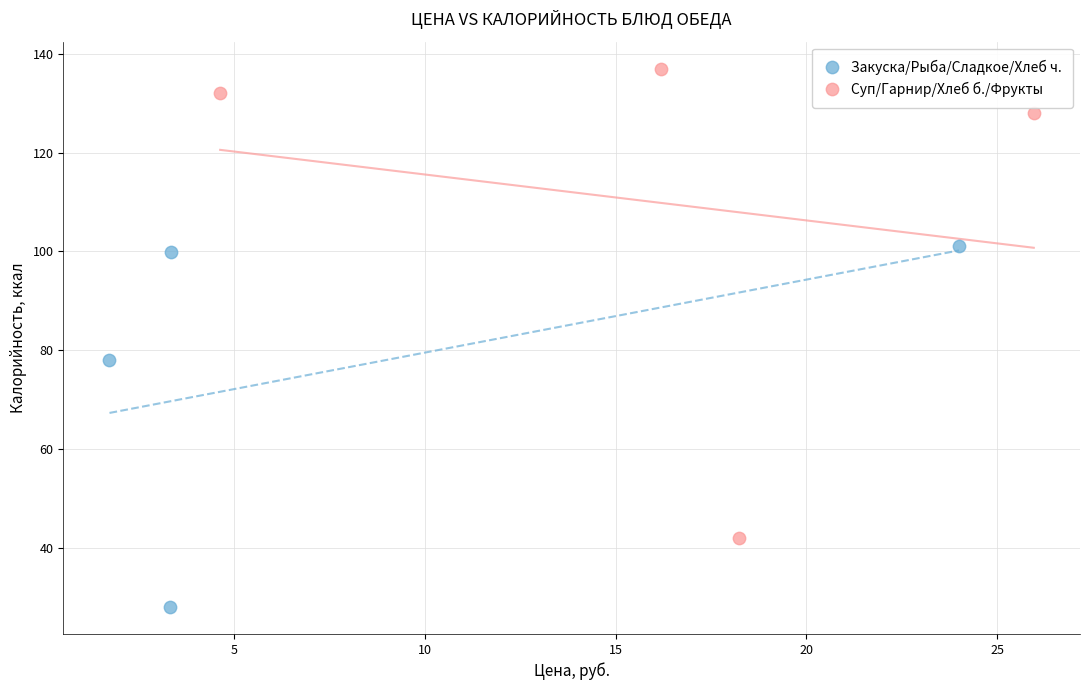

What are all the series names shown in the legend?

Закуска/Рыба/Сладкое/Хлеб ч., Суп/Гарнир/Хлеб б./Фрукты